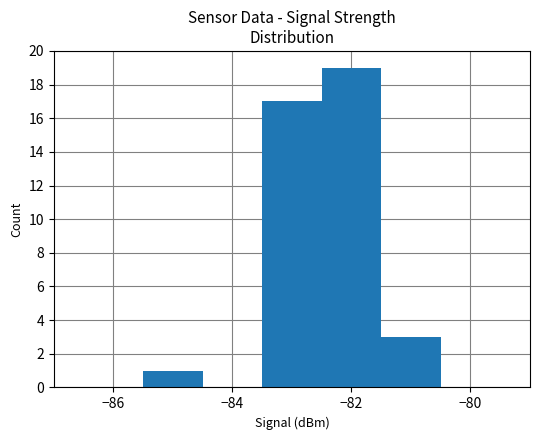

What is the sum of all values?

40